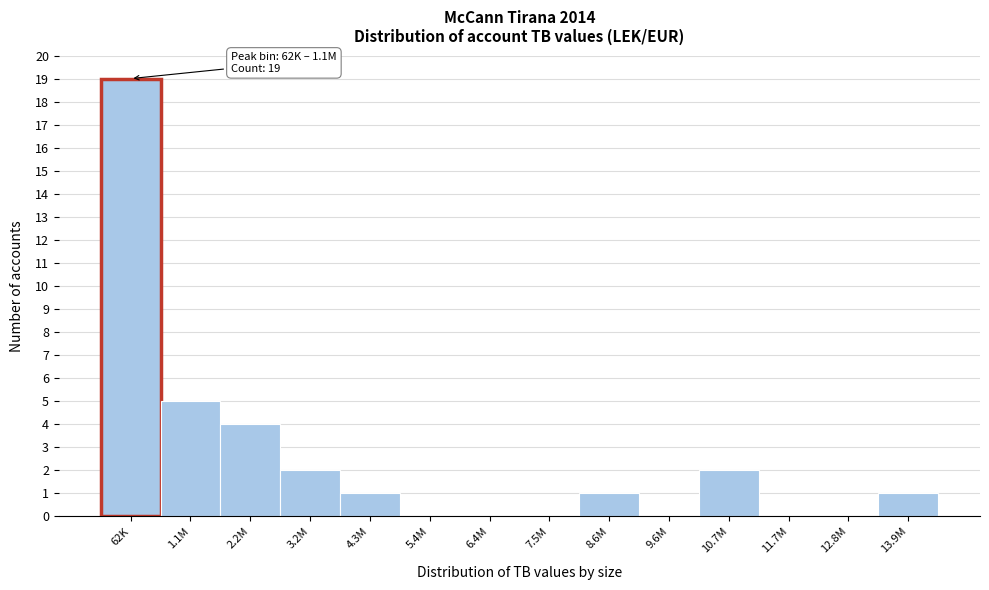

Reading left to right, transcribe all the data shown in this chart.

62K=19	1.1M=5	2.2M=4	3.2M=2	4.3M=1	5.4M=0	6.4M=0	7.5M=0	8.6M=1	9.6M=0	10.7M=2	11.7M=0	12.8M=0	13.9M=1